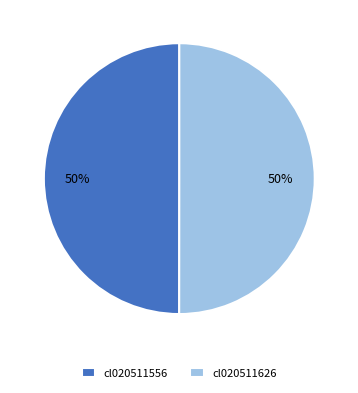

The cl020511626 slice represents 62% of the pie. True or false?

False